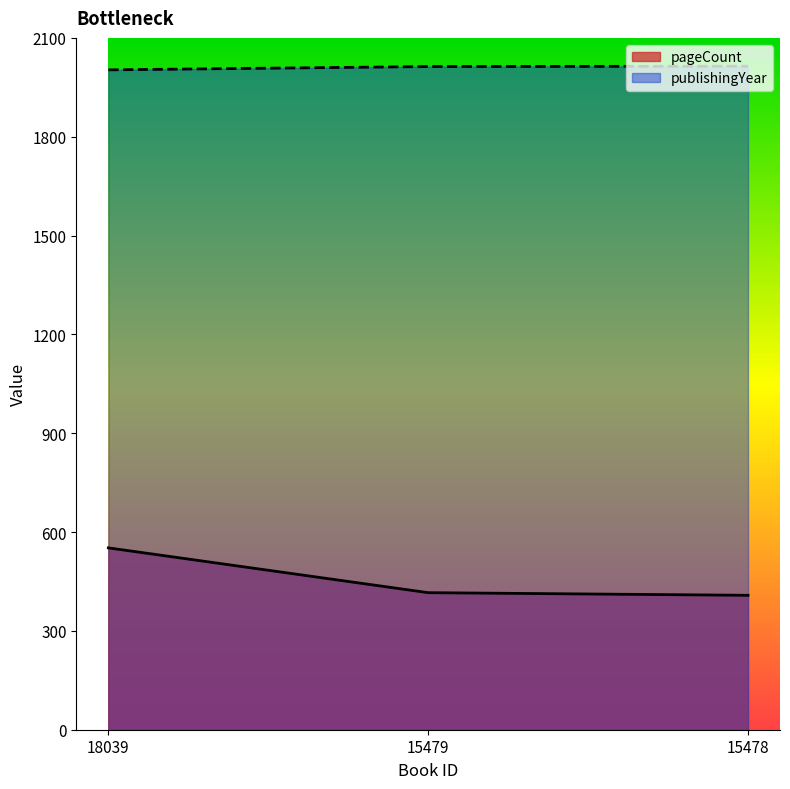

Rank the series at 18039 from highest to lowest value.

publishingYear, pageCount